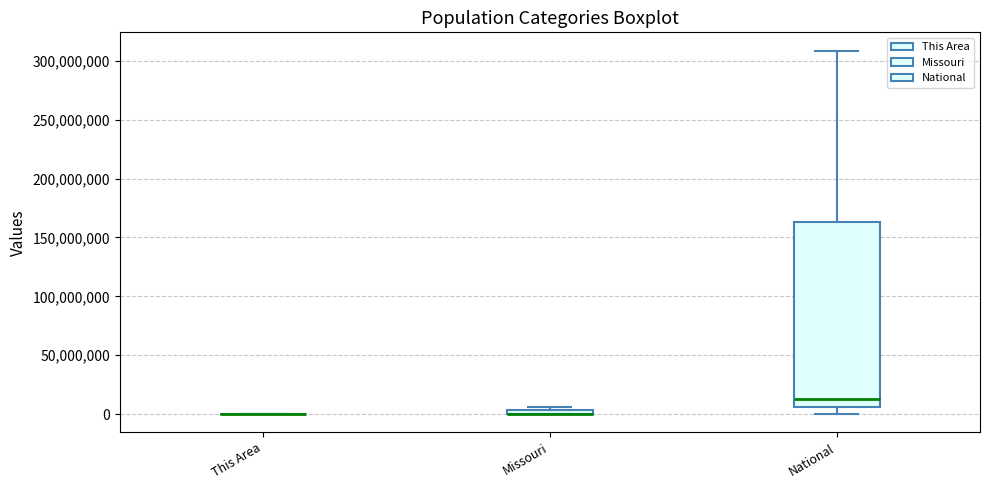

Comparing the boxes themselves (not the whiskers), which one is the tallest?

National